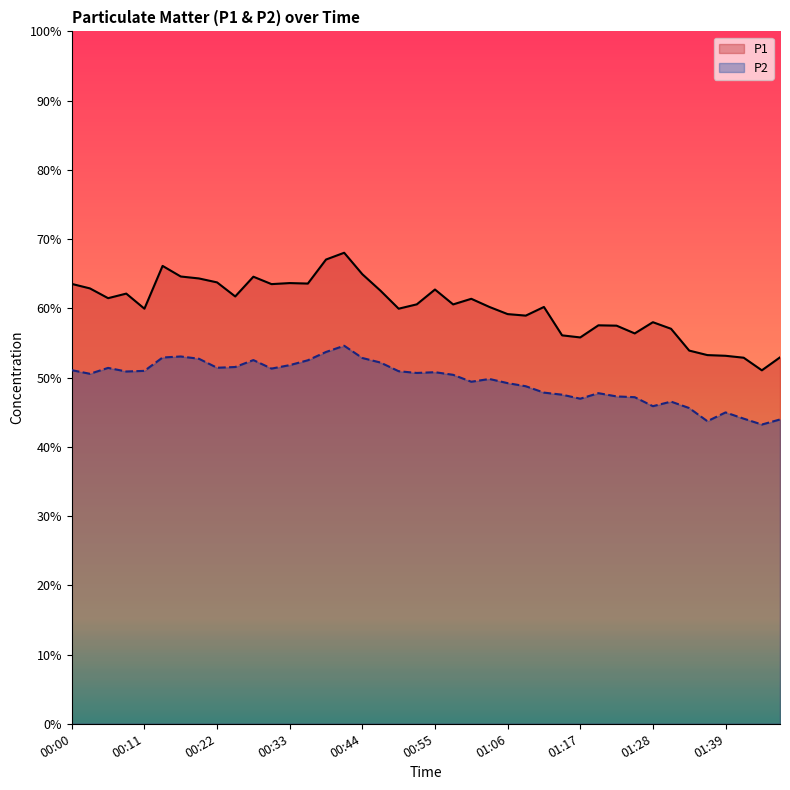

Reading right to left, transcribe all the data shown in this chart.

P1: 52.9	51.0	52.9	53.1	53.2	53.9	57.0	58.0	56.4	57.5	57.5	55.8	56.1	60.2	59.0	59.2	60.2	61.4	60.6	62.7	60.6	60.0	62.5	64.9	68.0	67.0	63.6	63.6	63.5	64.6	61.7	63.8	64.3	64.6	66.1	60.0	62.1	61.5	62.9	63.5
P2: 44.0	43.2	44.1	45.0	43.7	45.6	46.5	45.9	47.2	47.3	47.8	47.0	47.5	47.8	48.8	49.2	49.8	49.4	50.4	50.8	50.7	50.9	52.2	52.8	54.6	53.7	52.5	51.8	51.3	52.5	51.5	51.4	52.7	53.0	52.9	51.0	50.9	51.4	50.5	51.1